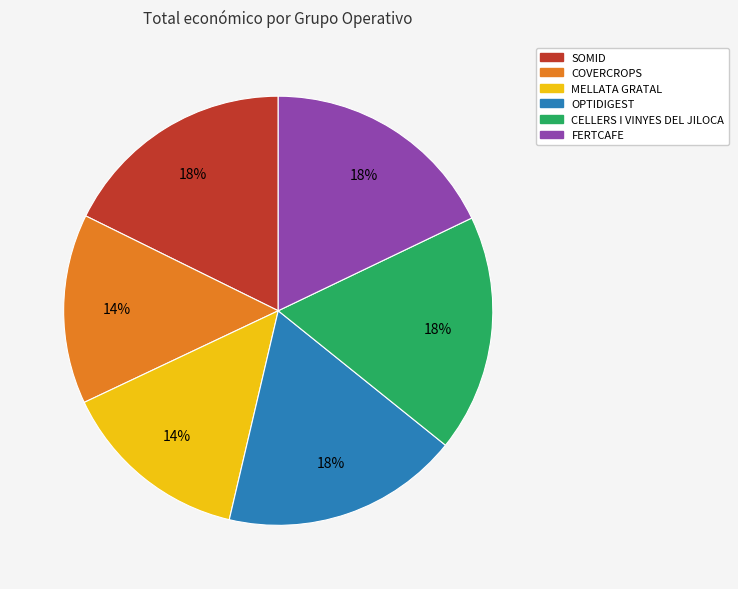

Combined, do MELLATA GRATAL and CELLERS I VINYES DEL JILOCA account for over 50%?

No